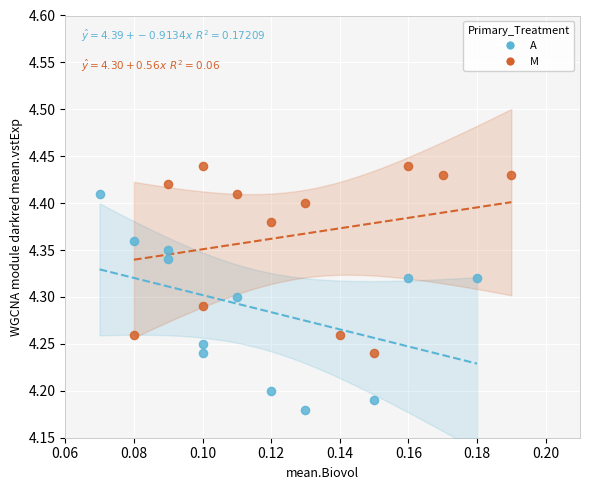

Which series reaches the maximum Y coordinate?

M